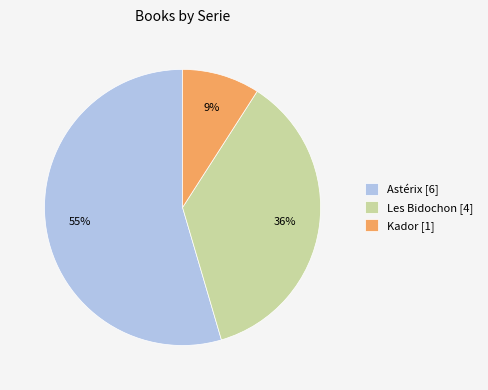

Rank the categories by value from highest to lowest.

Astérix [6], Les Bidochon [4], Kador [1]